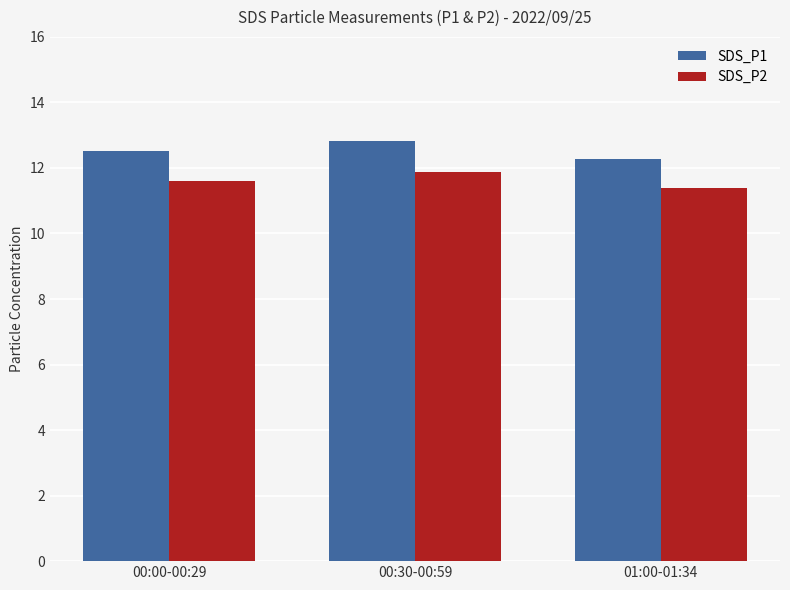

At which category is the sum across all series the highest?

00:30-00:59